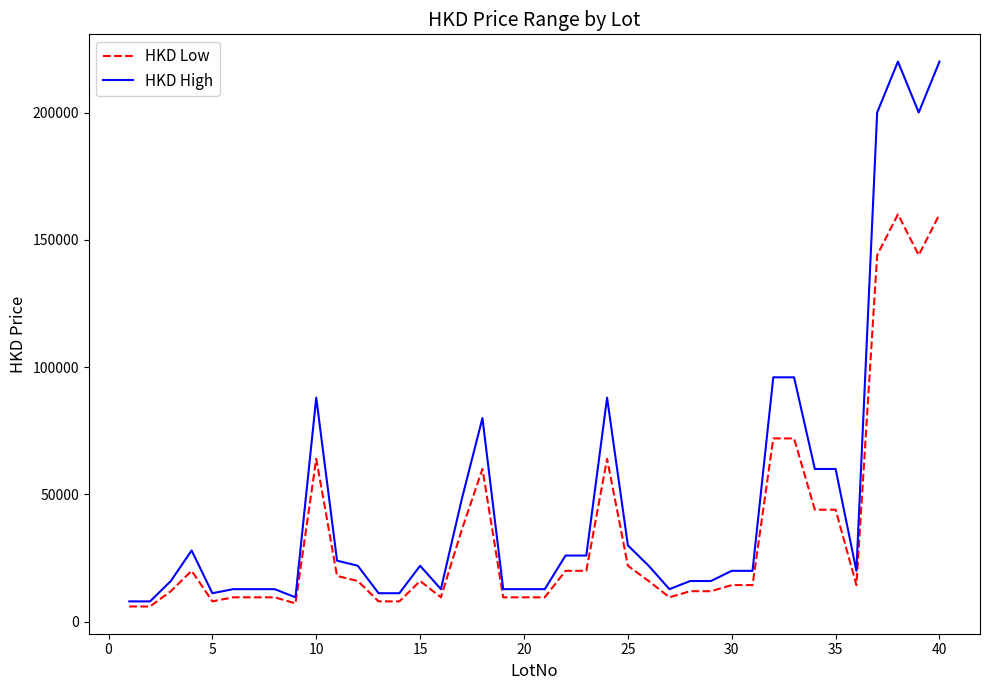

True or false: HKD High and HKD Low cross at least once.

False